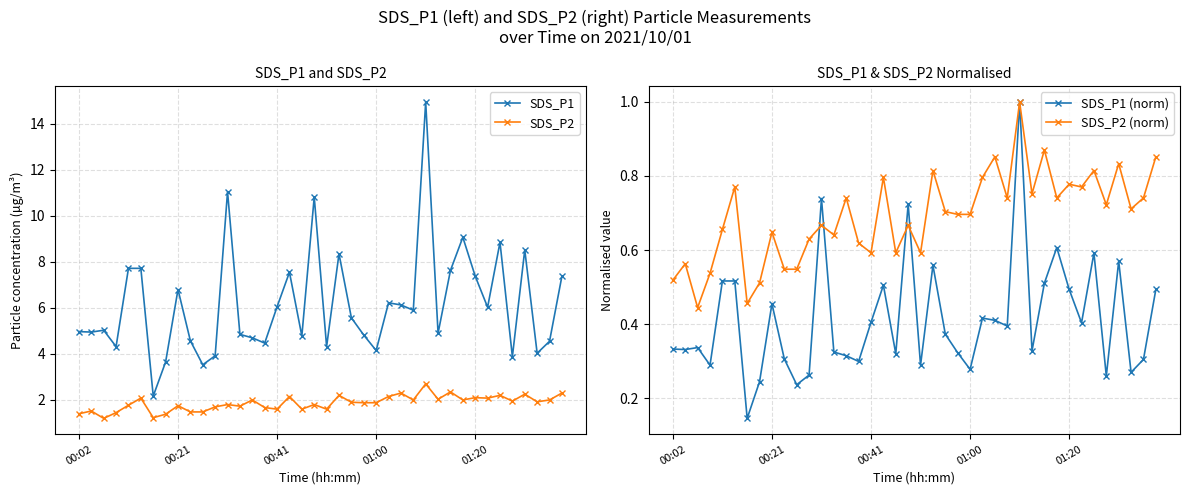

What is the maximum value for SDS_P2 (norm)?

1.0